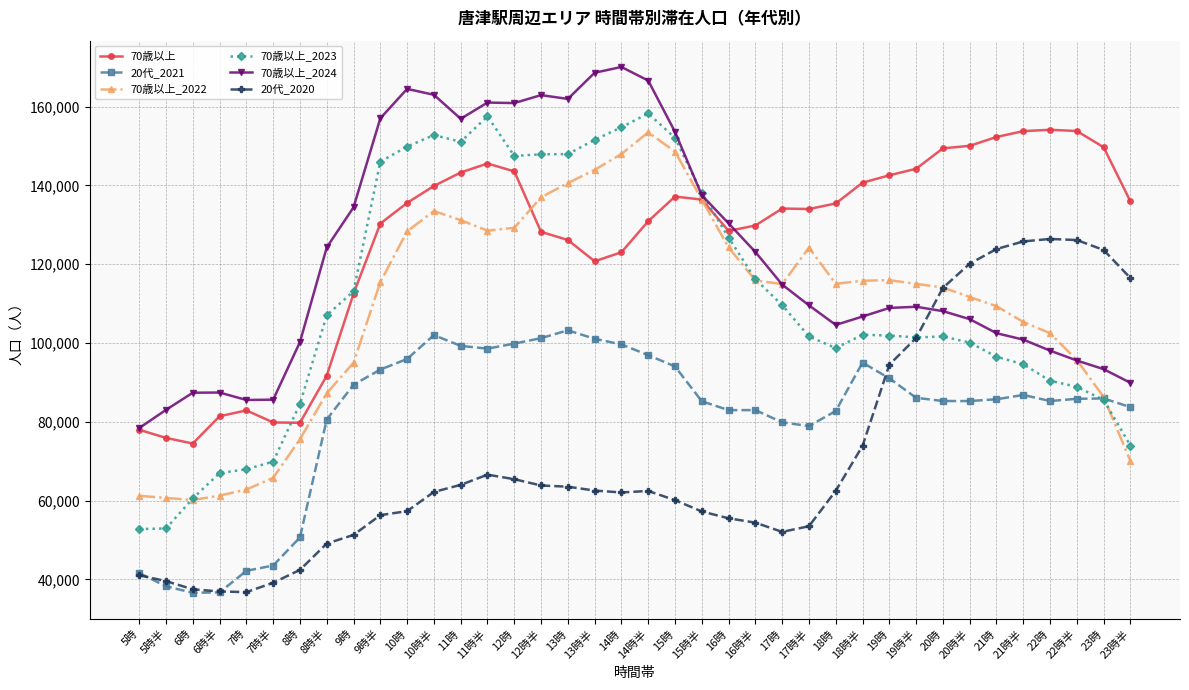

What is the difference between the highest and lowest values at 8時半?

75167